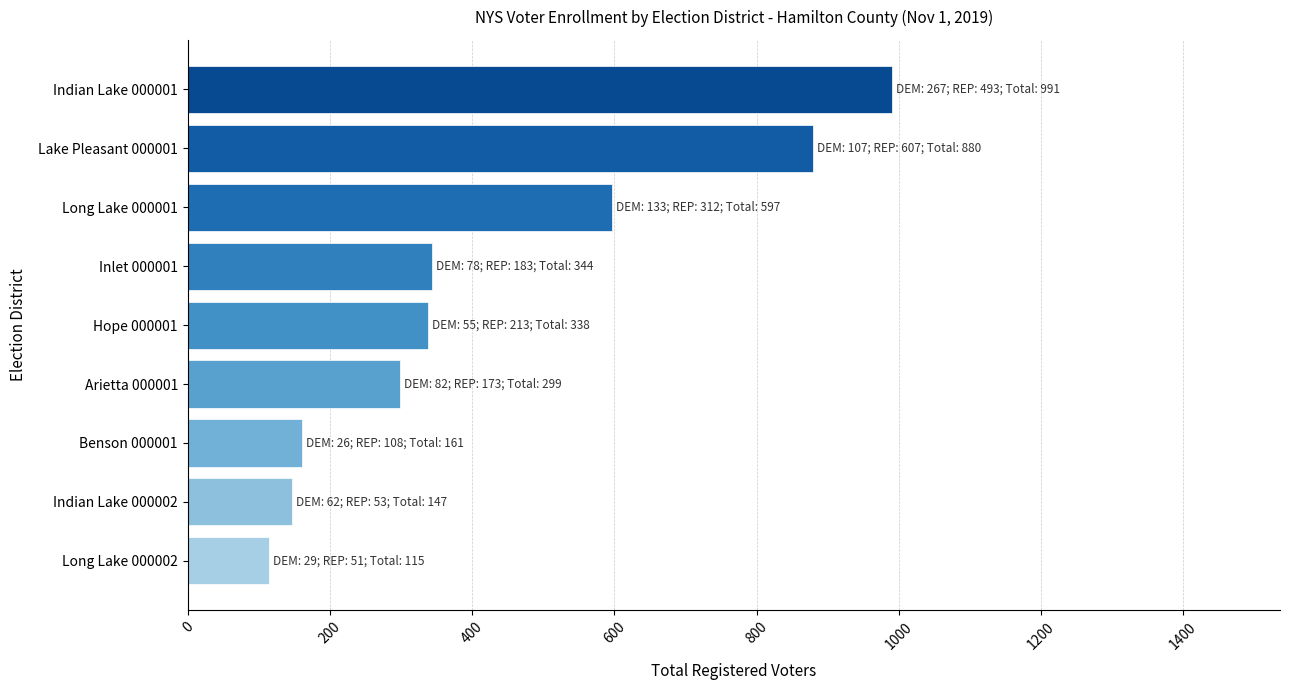

Is it true that the value at Indian Lake 000001 is 254?

False